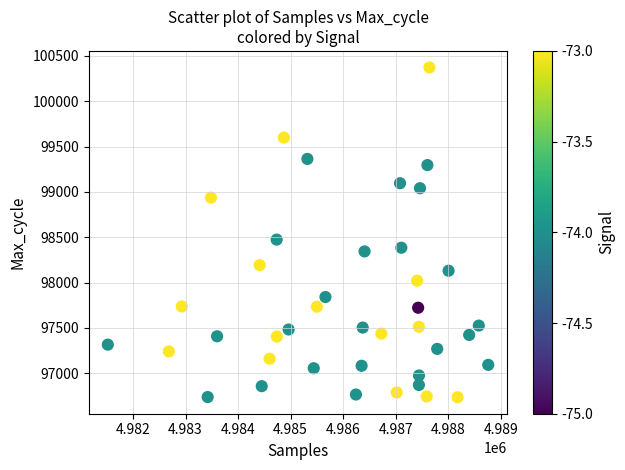

What Y value in the scatter plot is closest to 98554?

98474